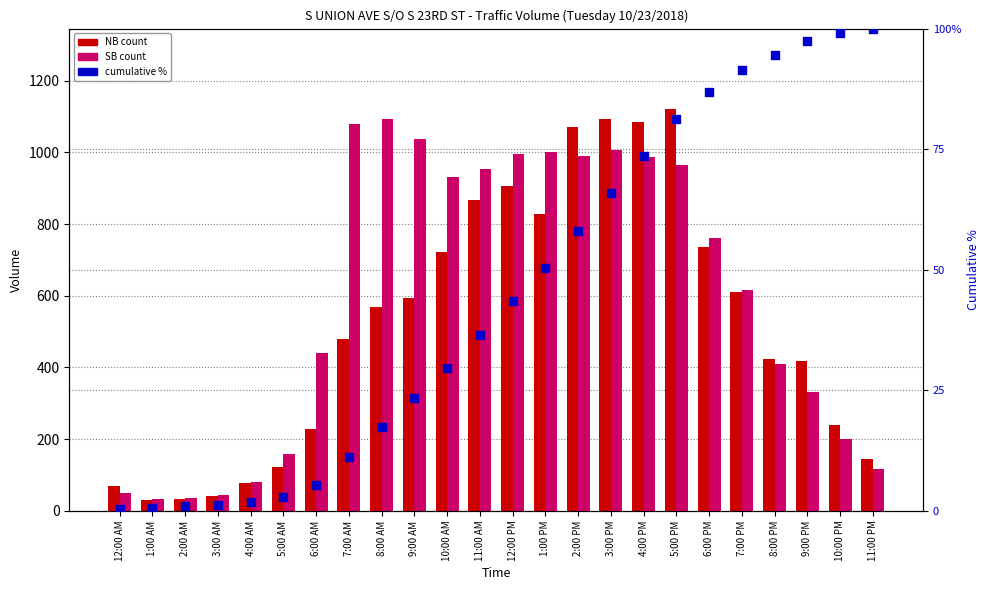

What are all the series names shown in the legend?

NB, SB, Cumulative %